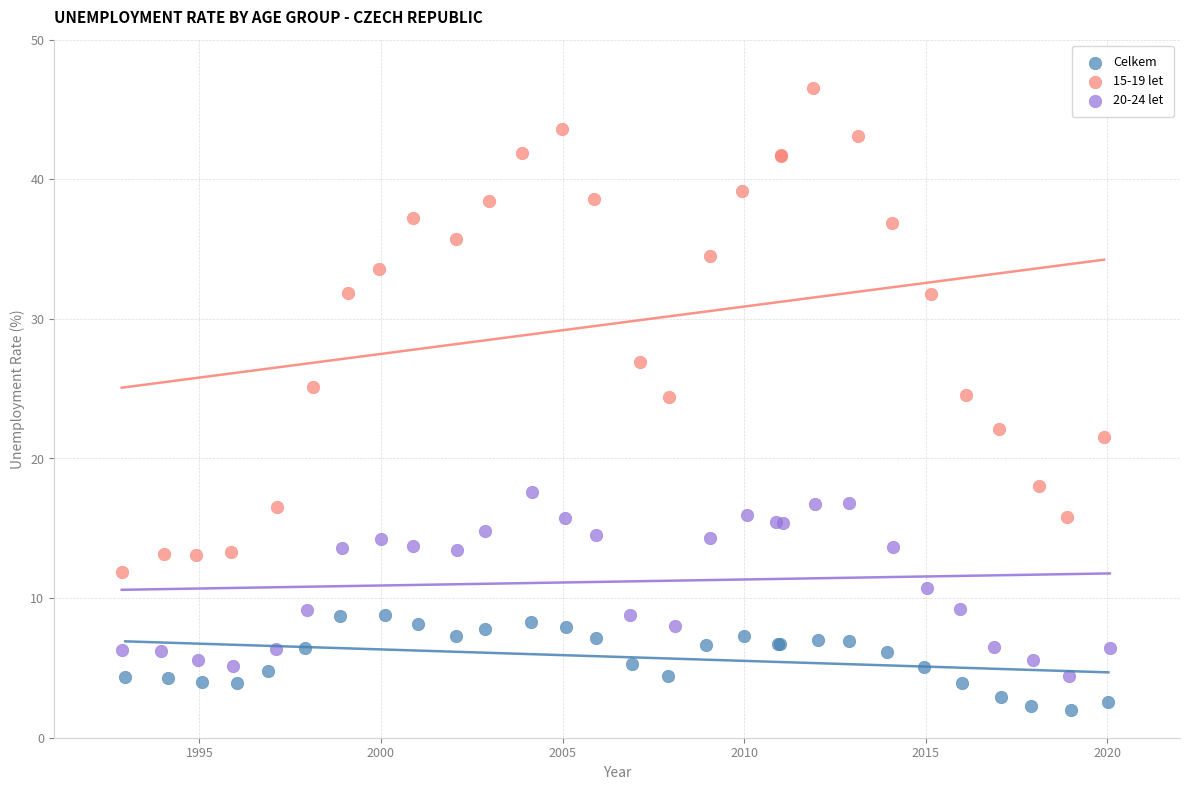

Which series reaches the maximum Y coordinate?

15-19 let